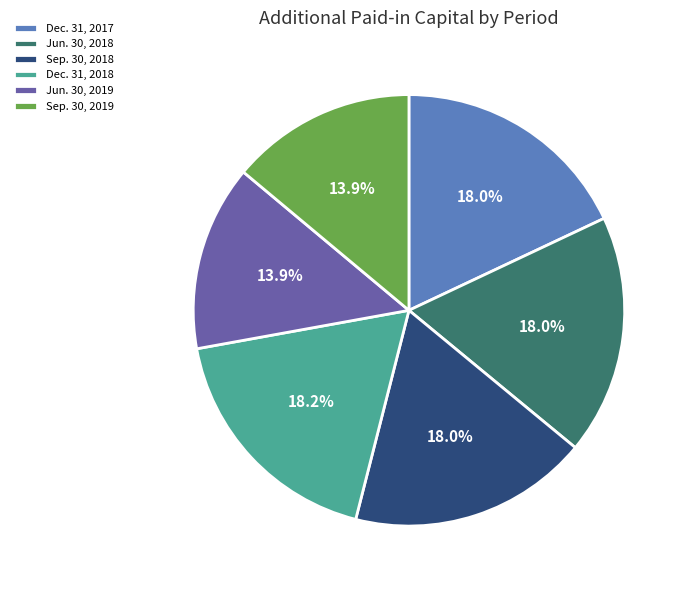

To the nearest percent, what portion does Dec. 31, 2018 represent?

18%